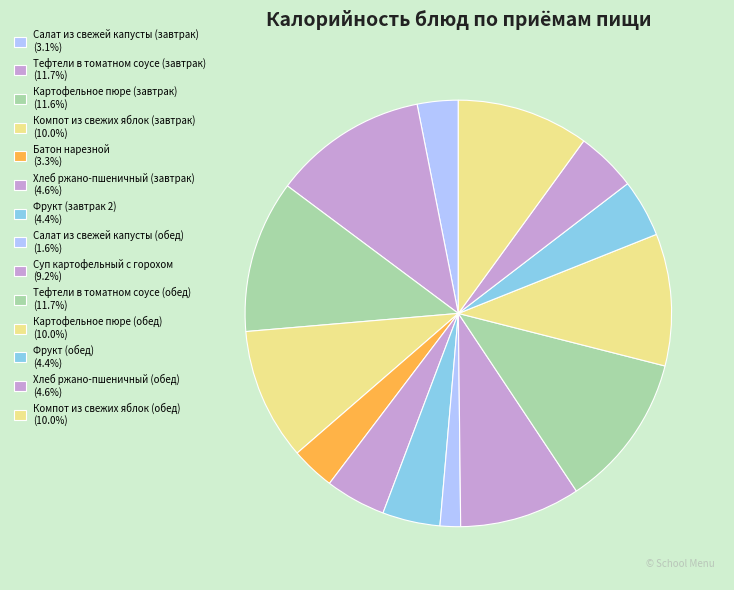

Which category has the smallest portion of the pie?

Салат из свежей капусты (обед)